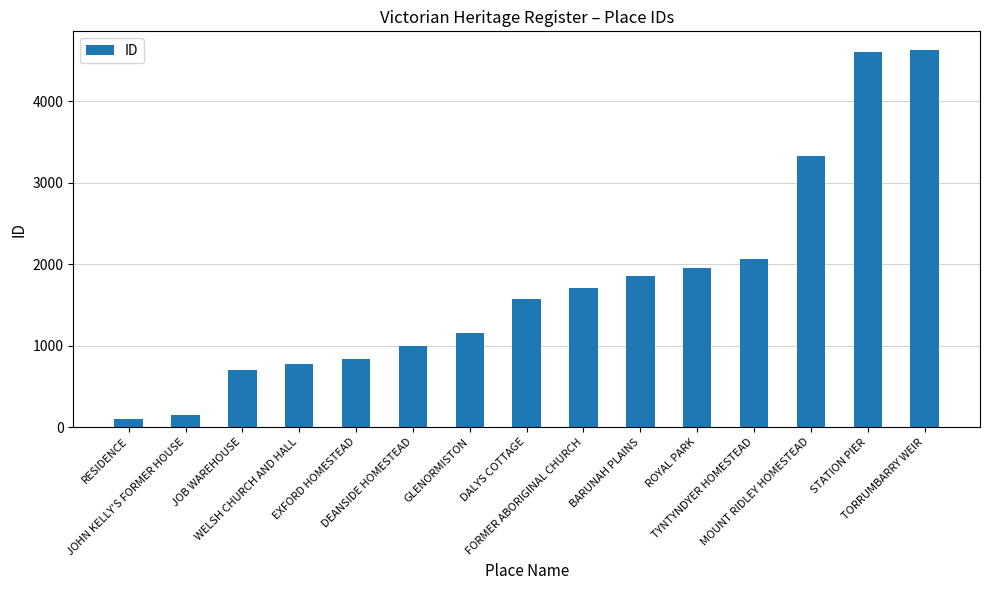

What is the average value?

1760